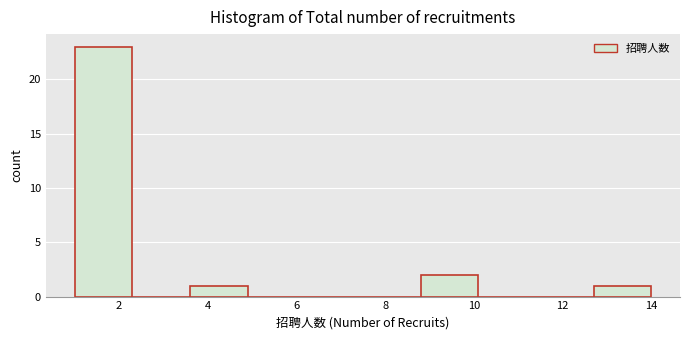

Reading left to right, list every bar in this chart as the range it spans on the x-axis followed by its height. Neither the bar edges nor the heights are printed on the chart, so give them approximately, as read against the axes.

1.0 to 2.3: 23
2.3 to 3.6: 0
3.6 to 4.9: 1
4.9 to 6.2: 0
6.2 to 7.5: 0
7.5 to 8.8: 0
8.8 to 10.1: 2
10.1 to 11.4: 0
11.4 to 12.7: 0
12.7 to 14.0: 1